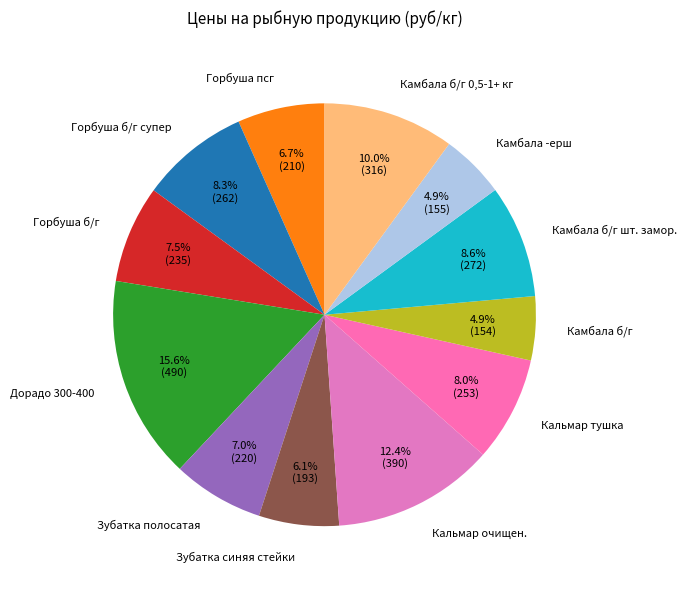

What is the total percentage of Камбала б/г and Кальмар тушка?

12.9%